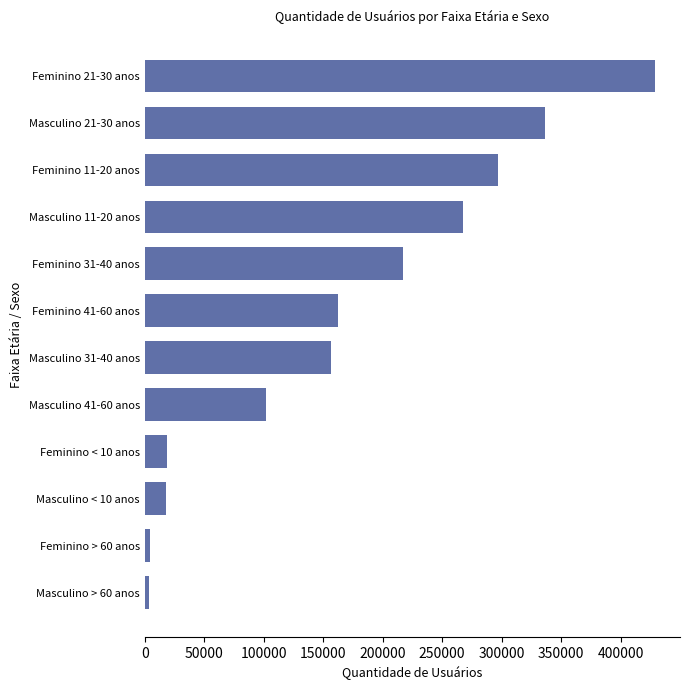

What is the difference between the maximum and second lowest values?

424367